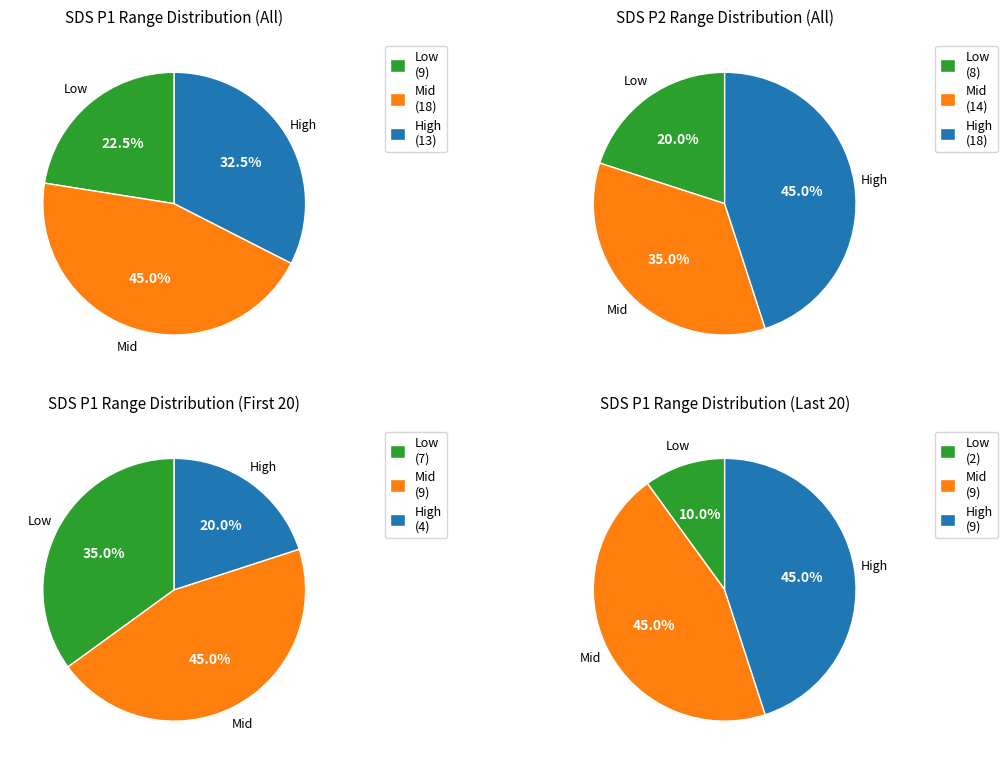

Does any single category account for the majority?

No